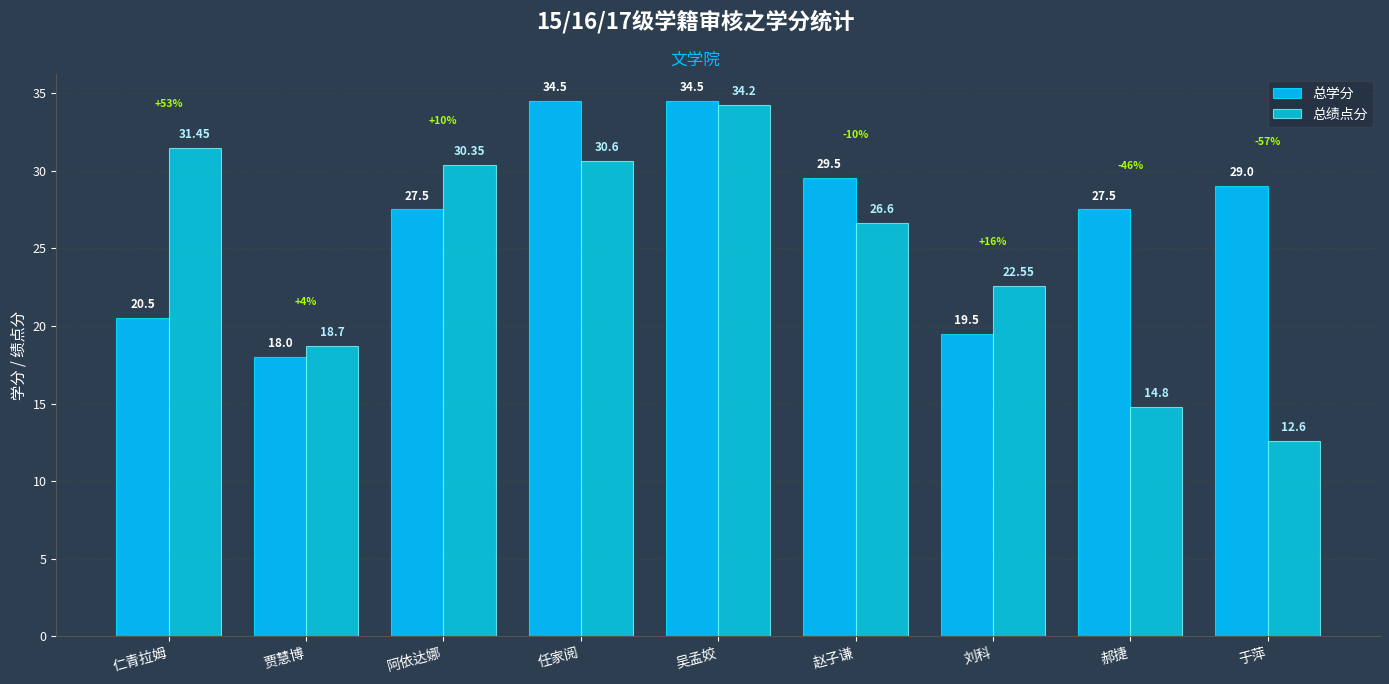

What is the label of the 1st bar from the left?

仁青拉姆